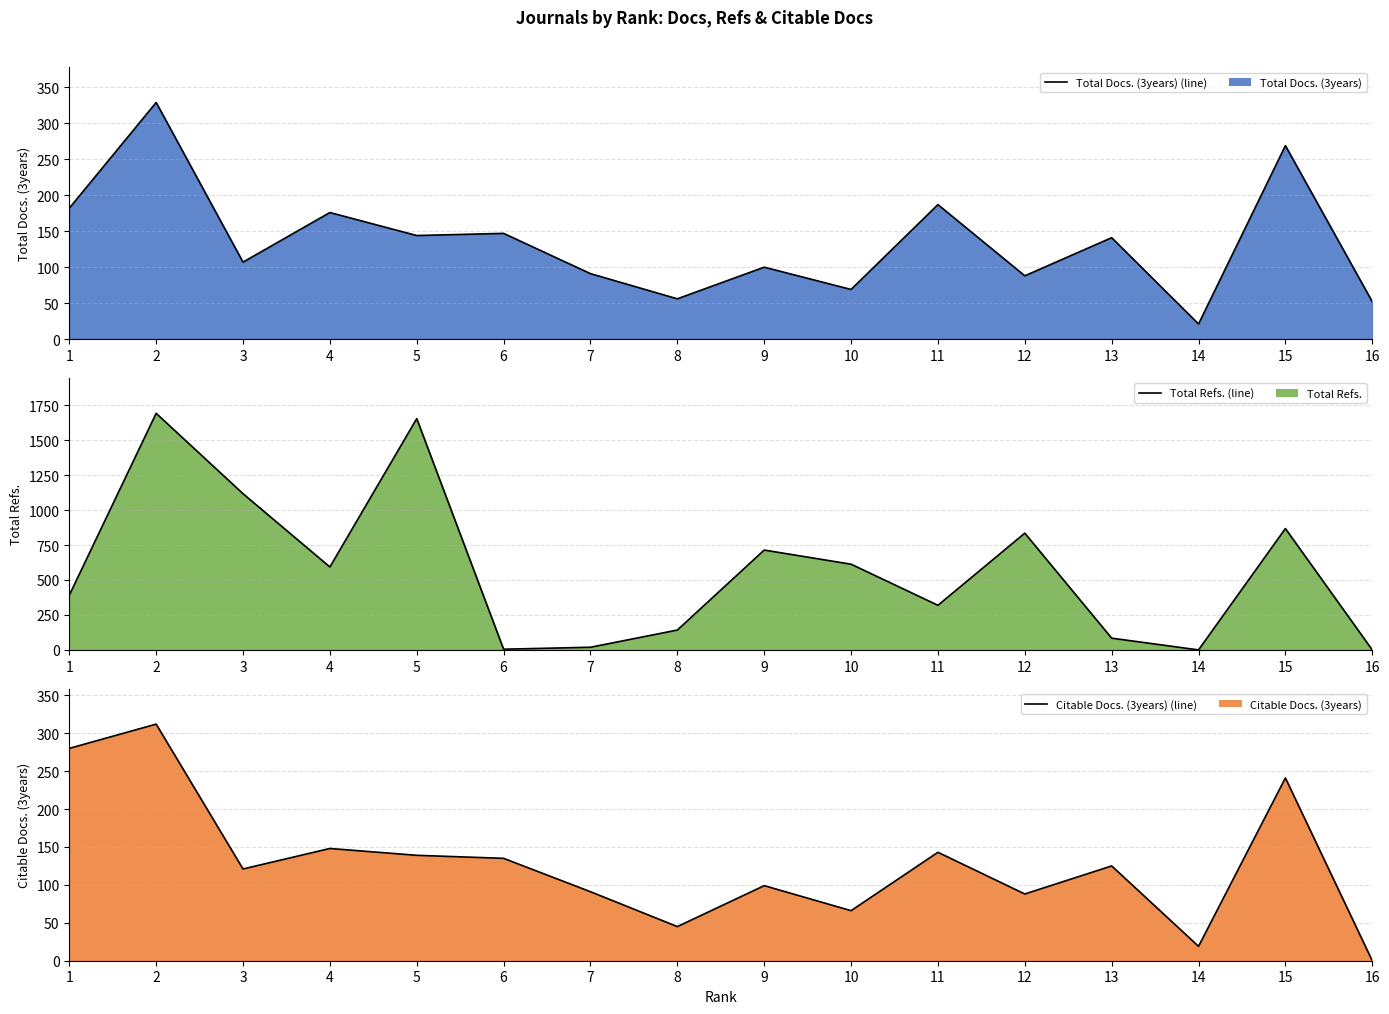

Where does the Total Docs. (3years) (line) series first go above 141?

1